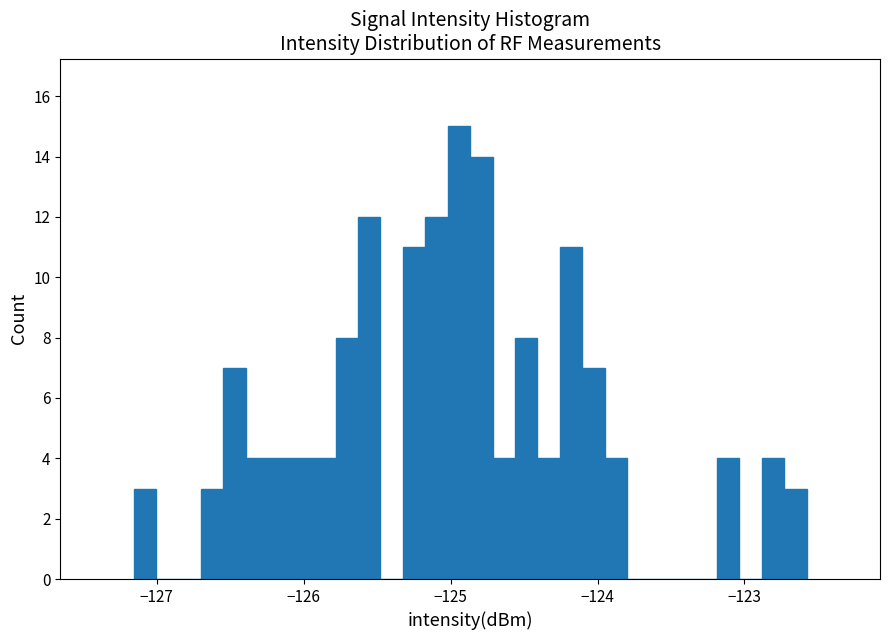

Read against the x-axis, roughly where is the centre of the tallest bar?

-124.9